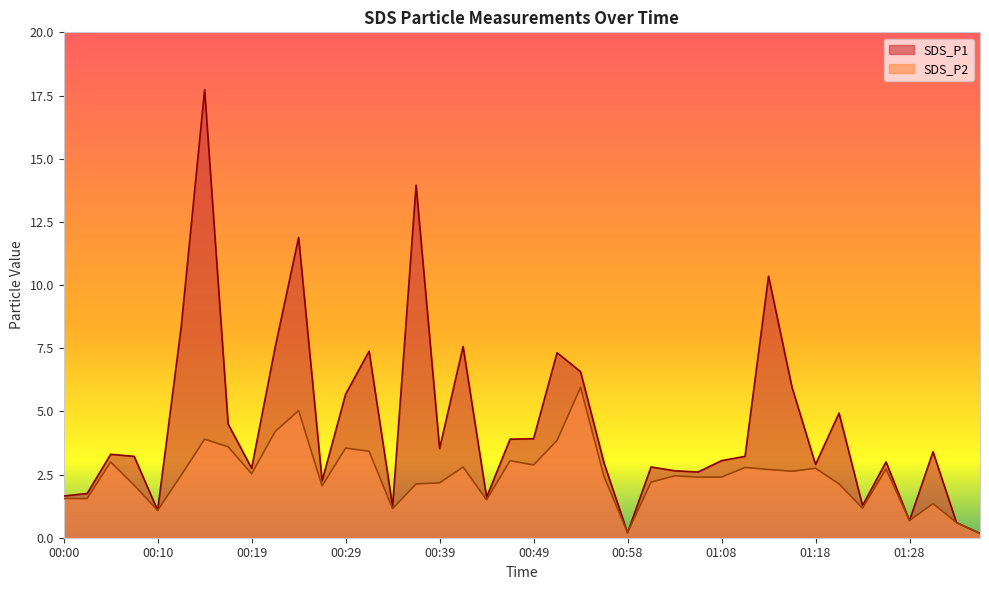

Rank the series by their maximum value, from lowest to highest.

SDS_P2, SDS_P1